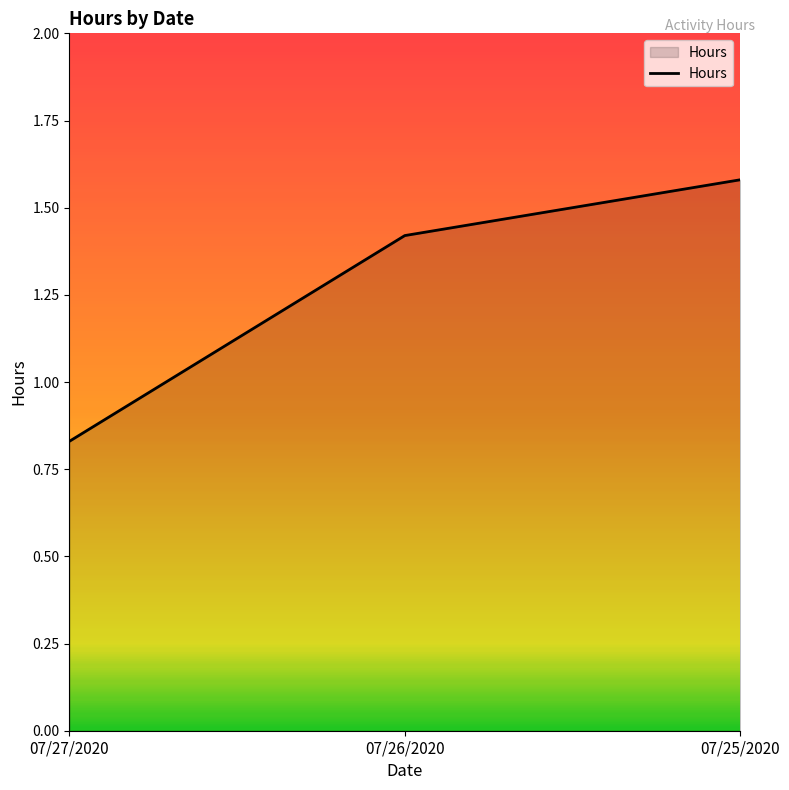

What is the change in value from 07/26/2020 to 07/25/2020?

+0.2